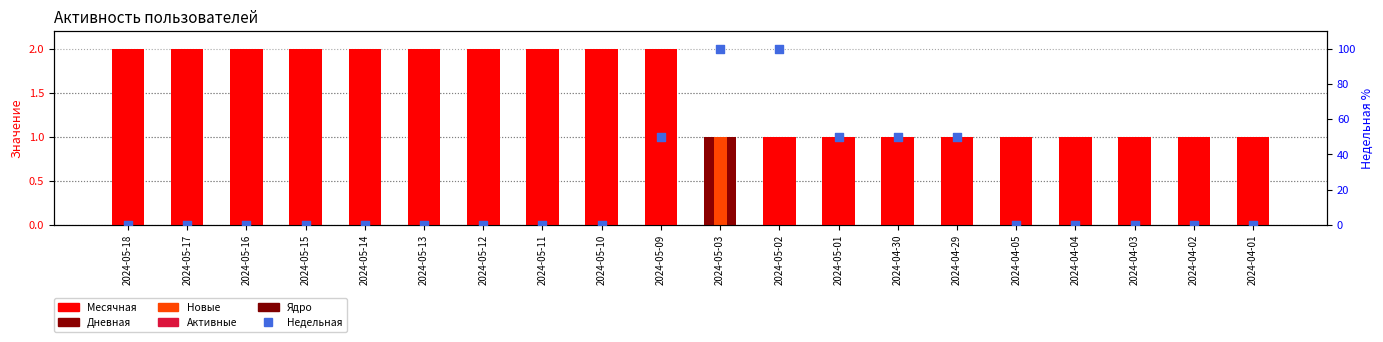

Is the value of Активные at 2024-05-13 greater than the value of Недельная (норм.) at 2024-04-01?

No